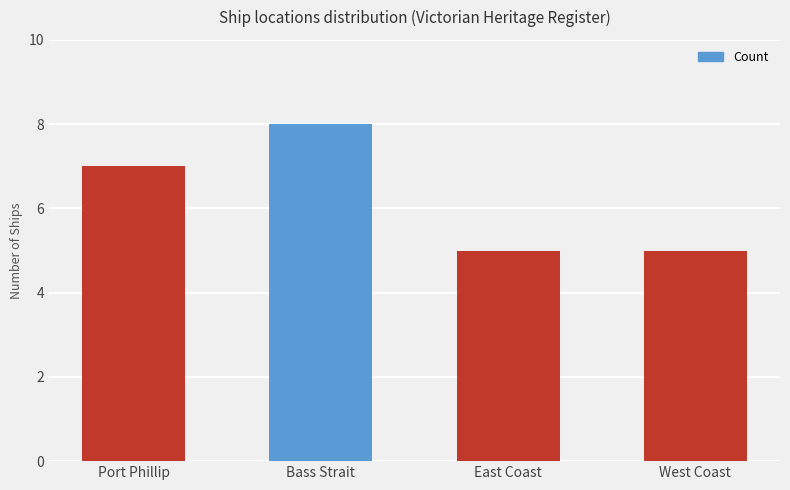

What is the label of the 4th bar from the left?

West Coast